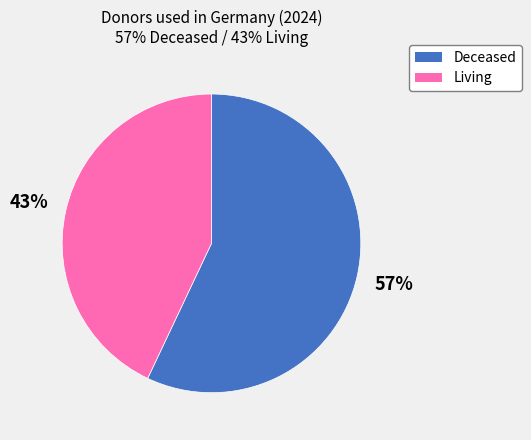

Do Deceased and Living together represent more than half of the pie?

Yes